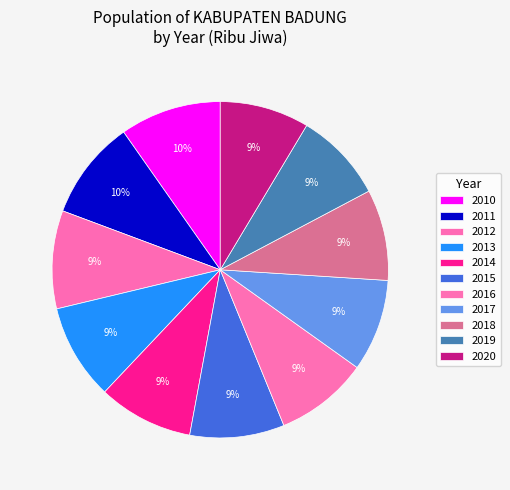

To the nearest percent, what is the average slice percentage?

9%